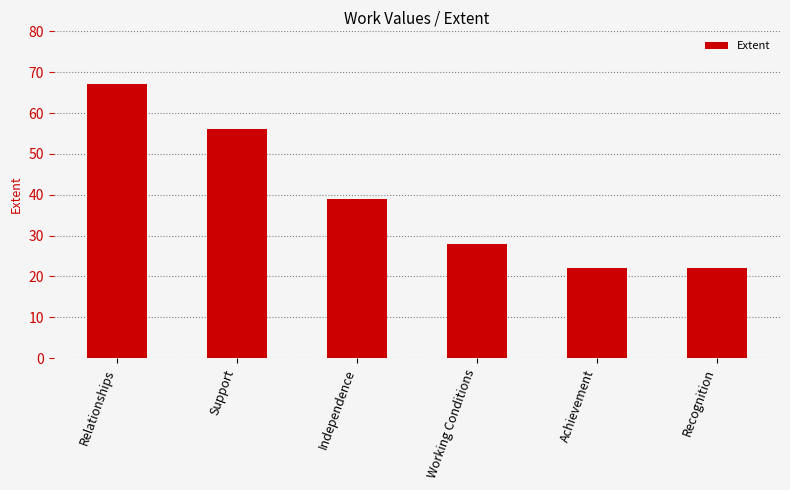

At which label is the value closest to 44?

Independence